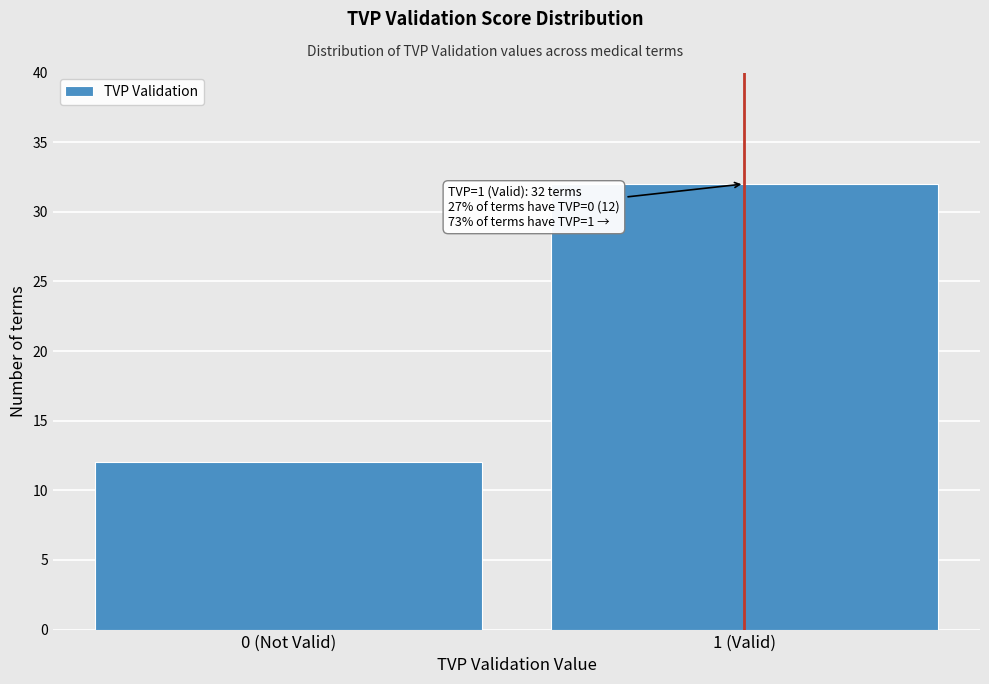

Reading left to right, list all the values displayed in this chart.

12	32